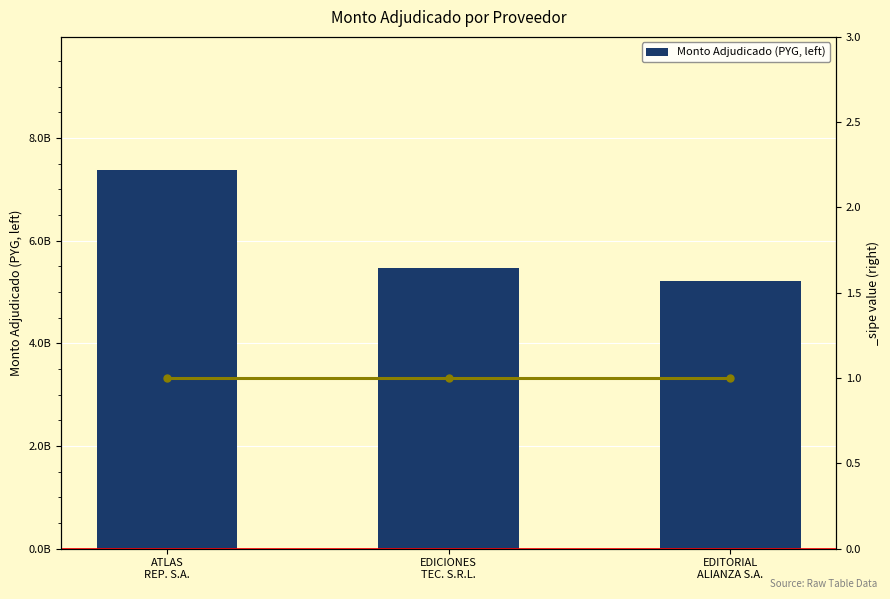

Rank the categories by value from lowest to highest.

EDITORIAL
ALIANZA S.A., EDICIONES
TEC. S.R.L., ATLAS
REP. S.A.